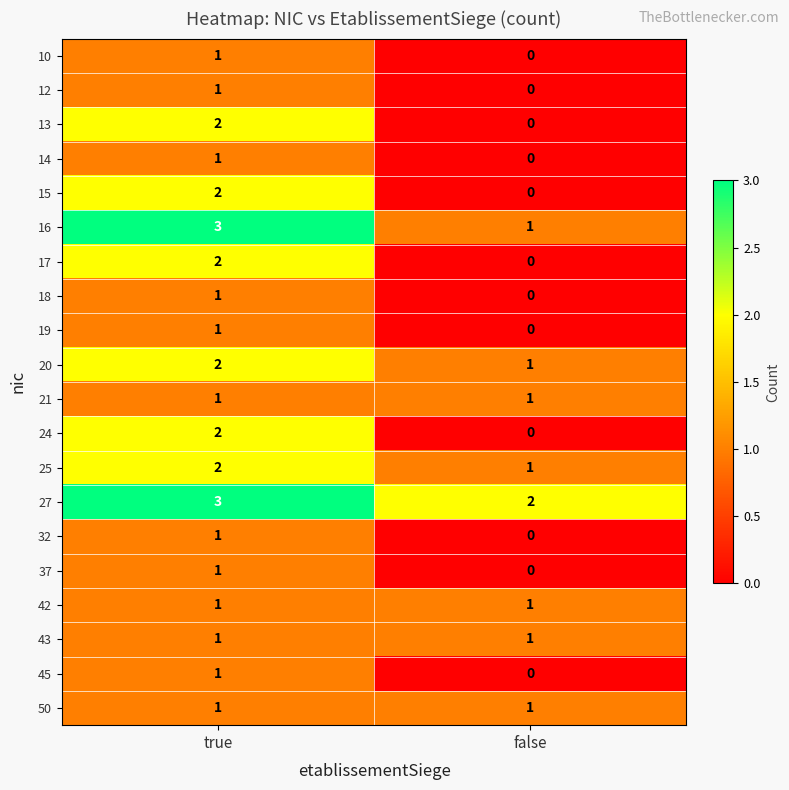

At which category is the sum across all series the highest?

true